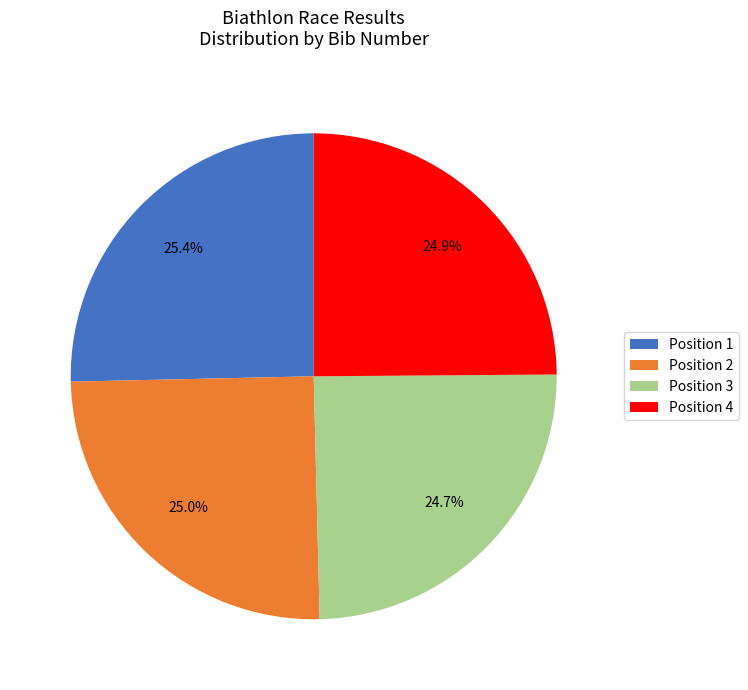

What is the ratio of the value at Position 3 to the value at Position 2?

1.0